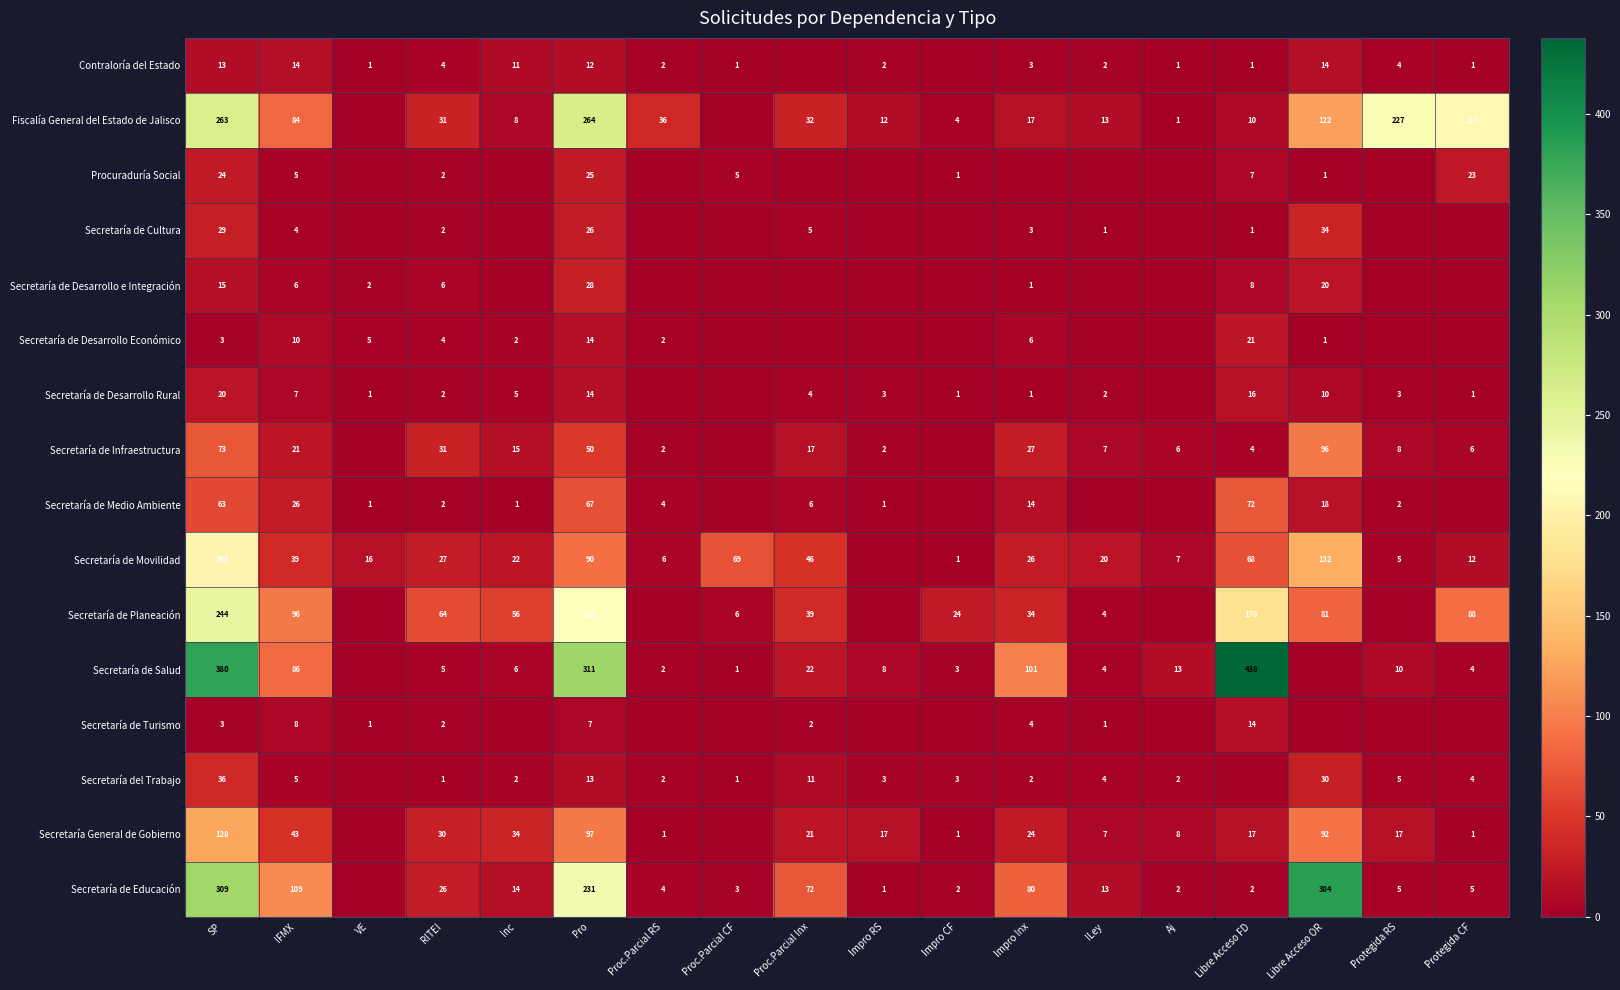

What is the greatest value displayed?

438